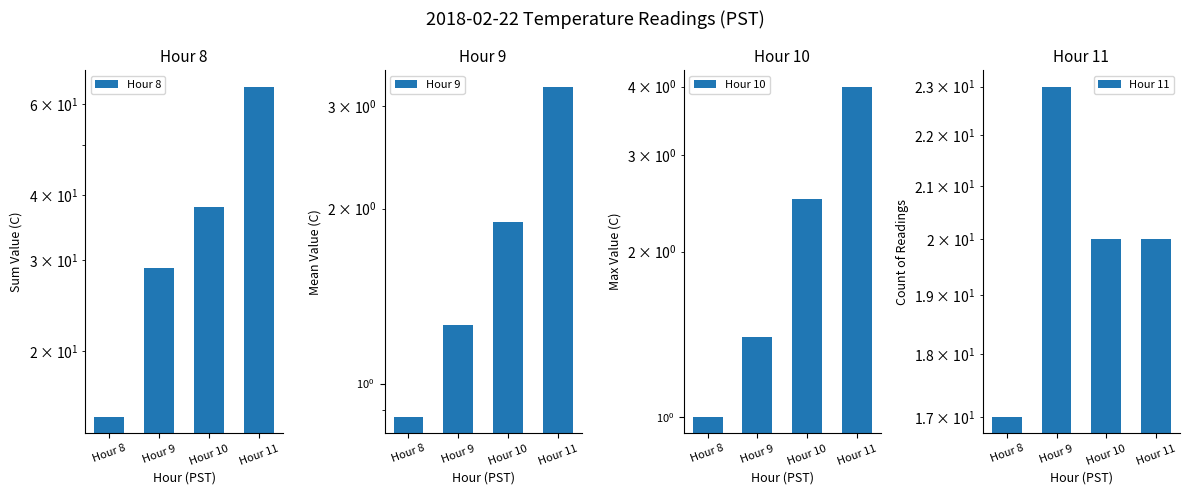

How many data points in Hour 9 are above 1?

3